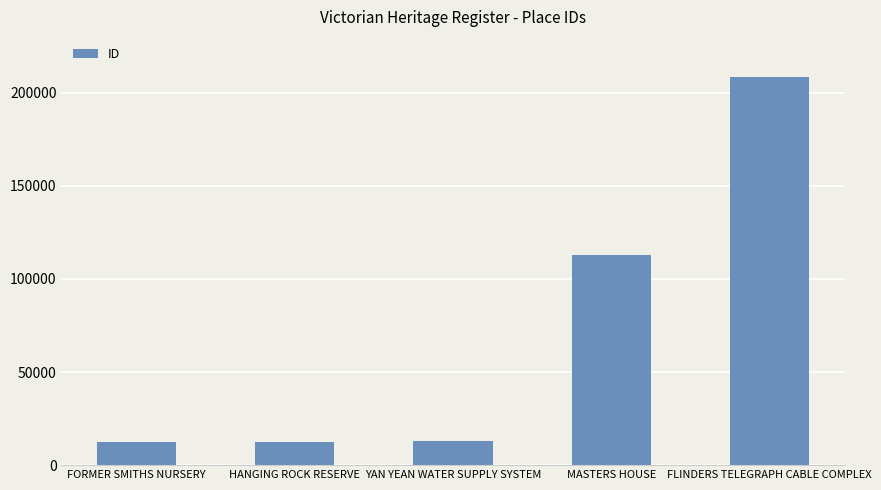

The chart shows a value of 208208 at FLINDERS TELEGRAPH CABLE COMPLEX. True or false?

True